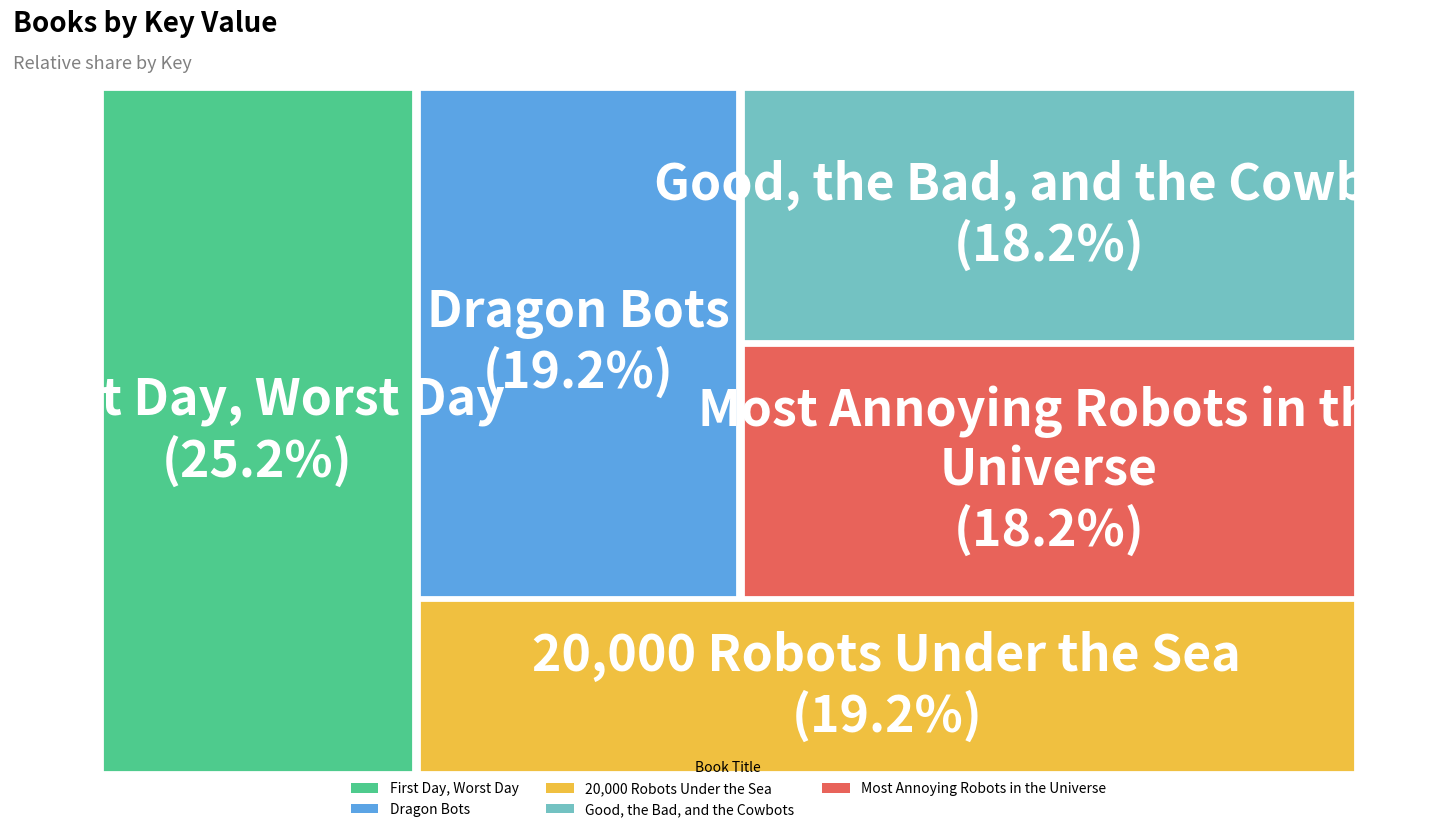

Combined, do Most Annoying Robots in the Universe and 20,000 Robots Under the Sea account for over 50%?

No